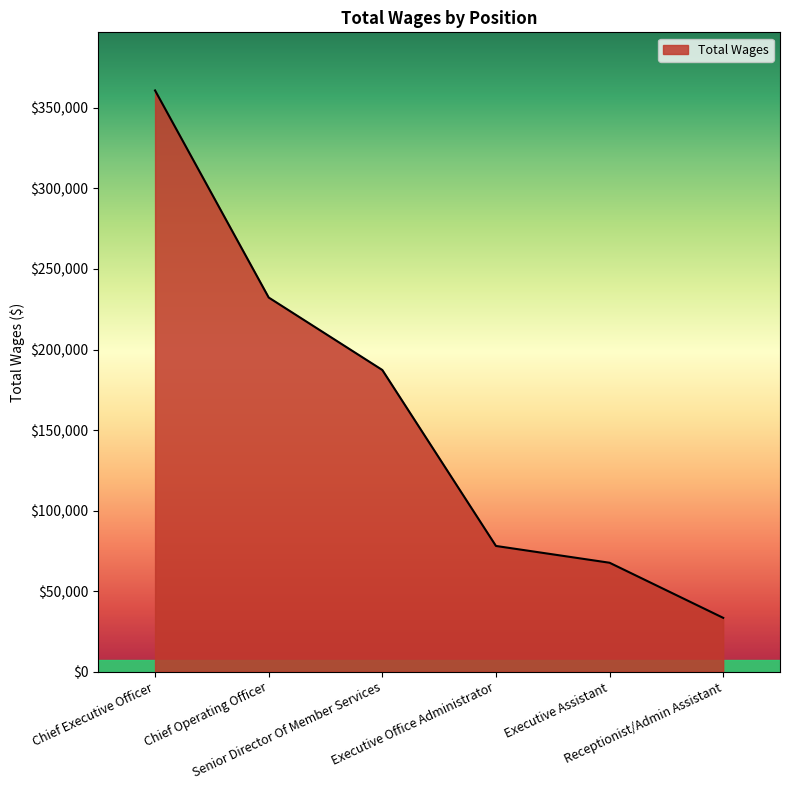

How many distinct data groups are displayed?

1